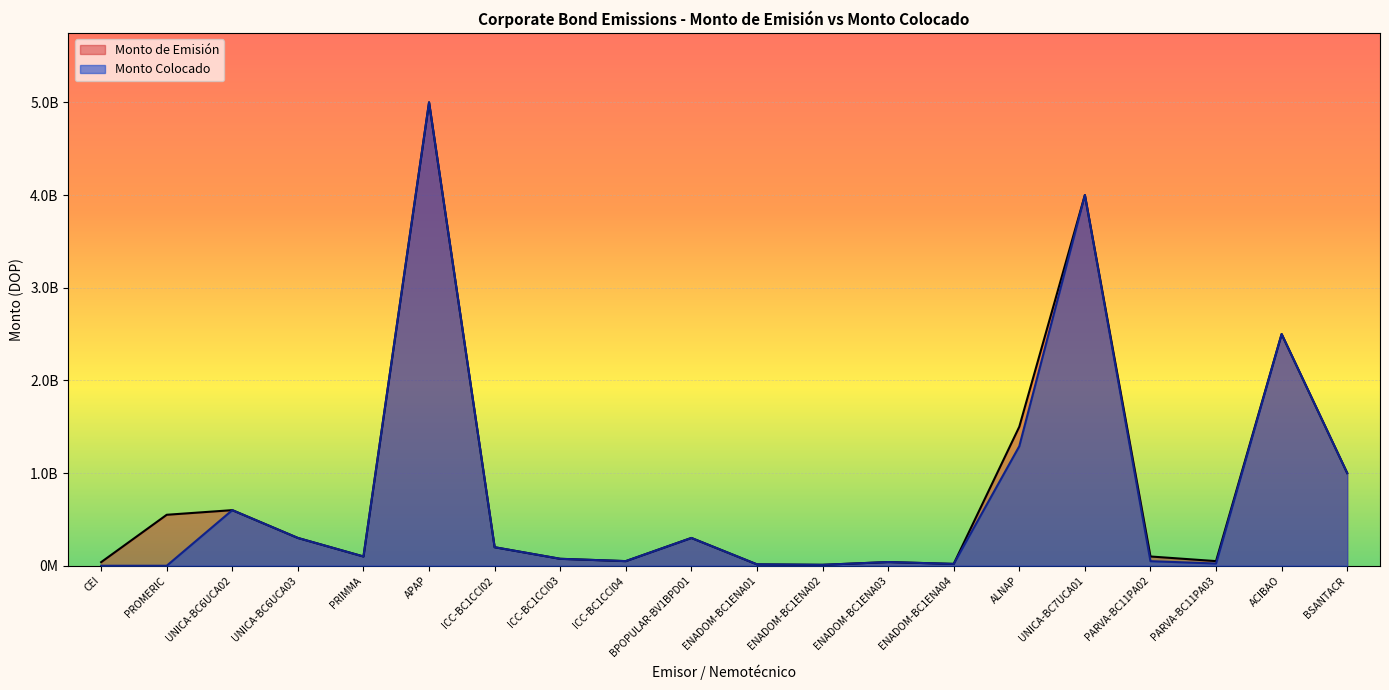

Where is Monto Colocado nearest to the value 2500000000?

ACIBAO